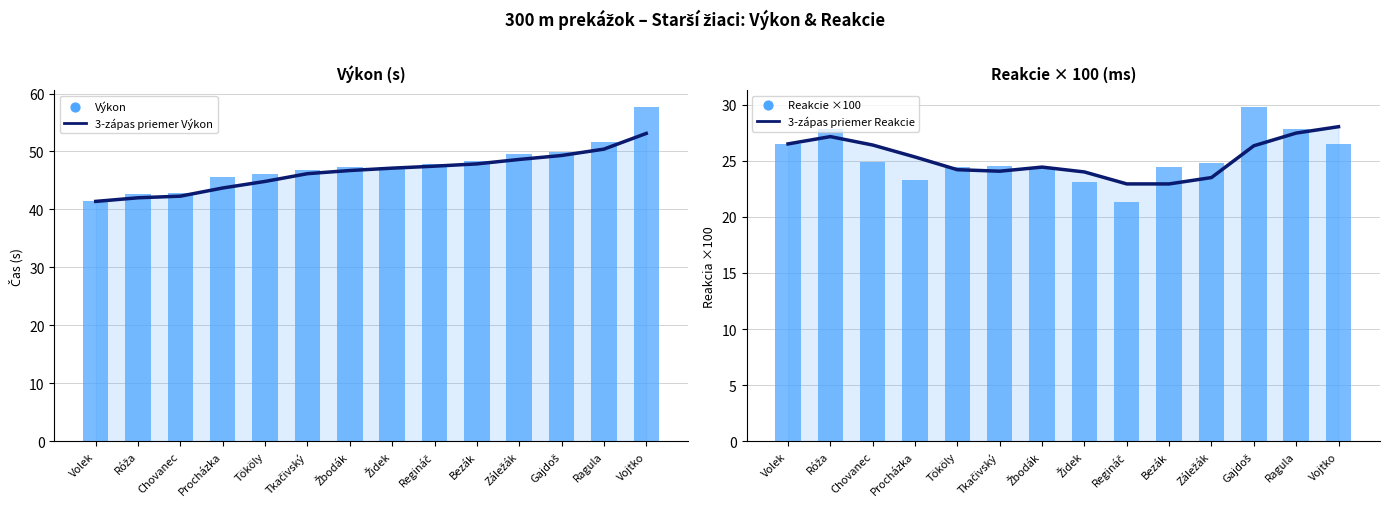

Which series reaches the maximum Y coordinate?

Výkon